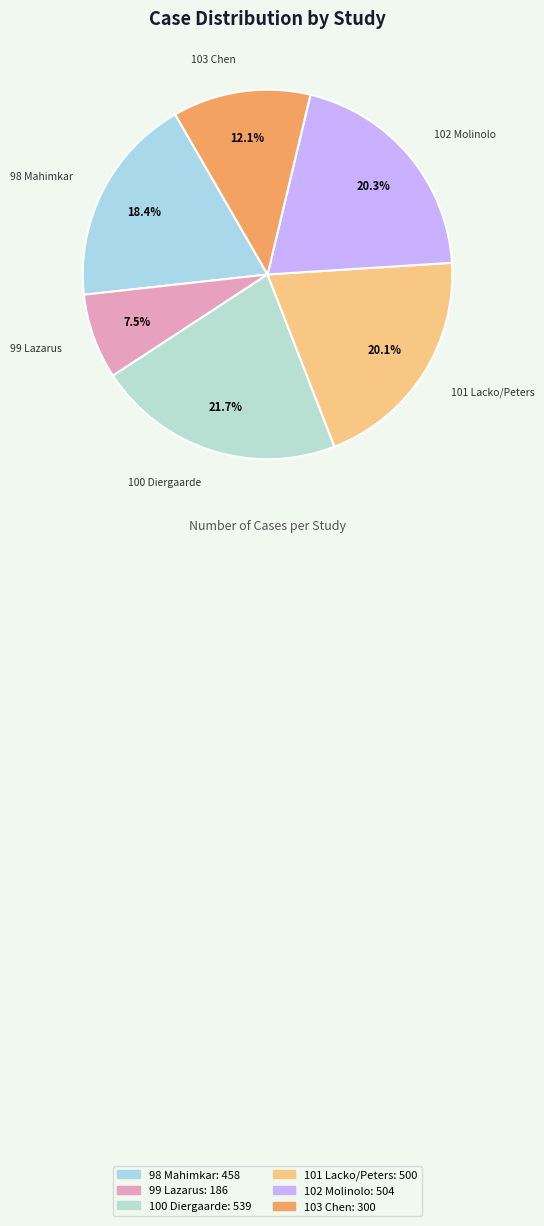

To the nearest percent, what is the average slice percentage?

17%